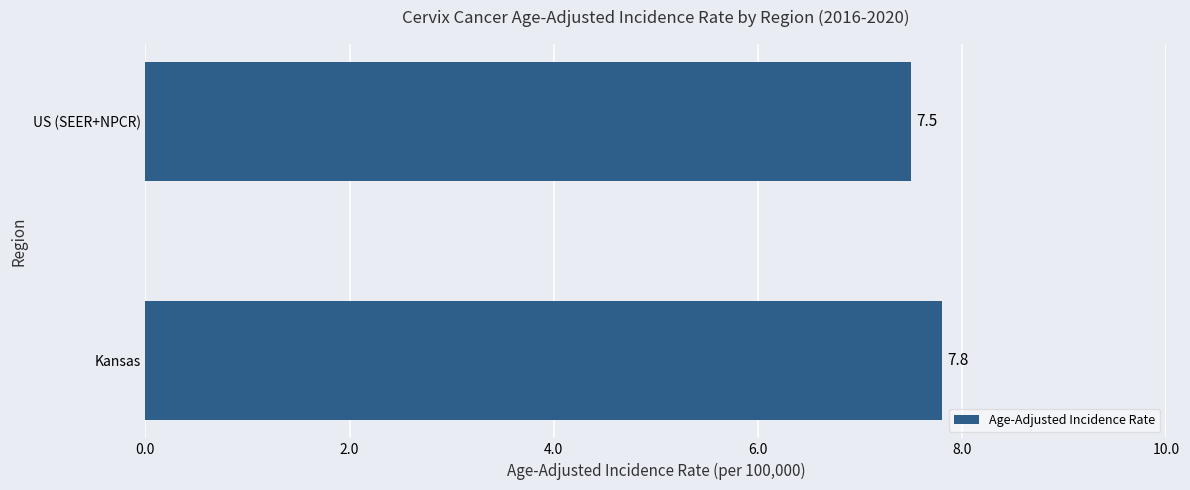

List the labels in order of value, largest first.

Kansas, US (SEER+NPCR)